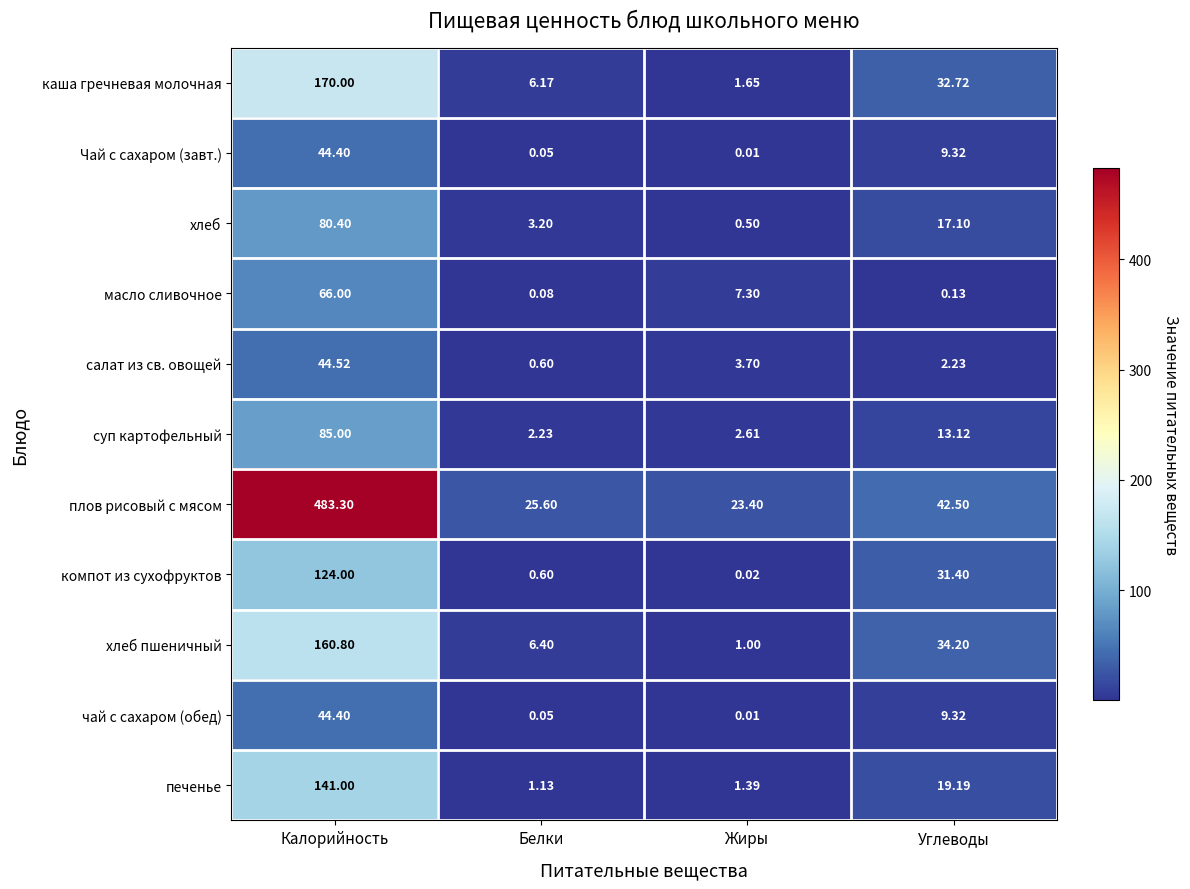

Which series has the largest range (max minus min)?

плов рисовый с мясом